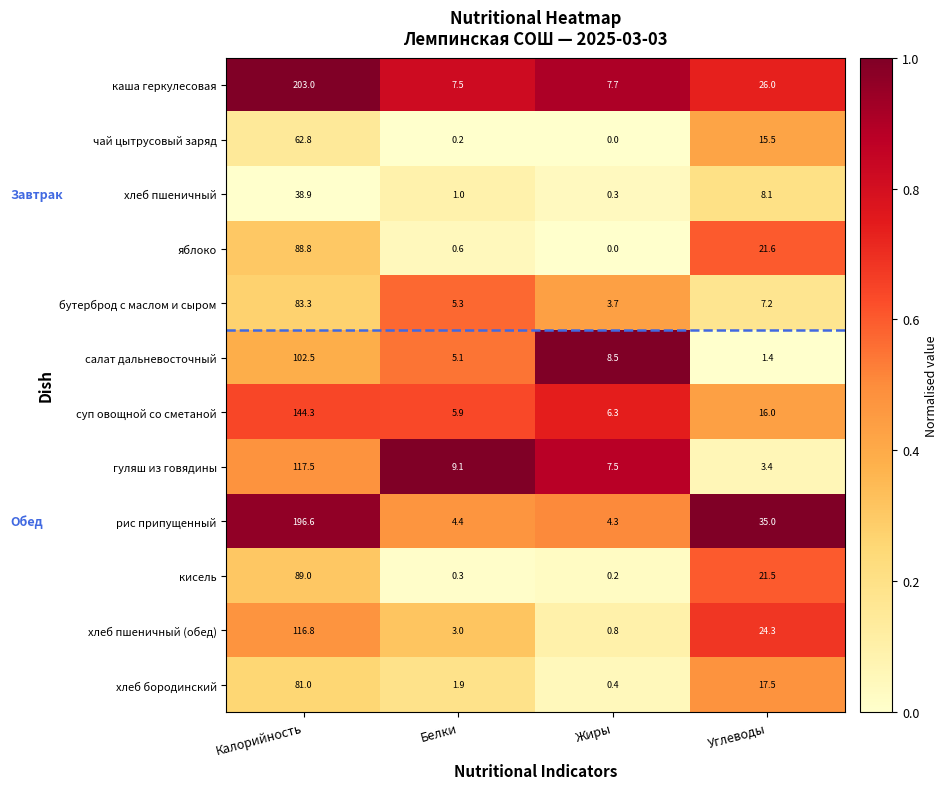

What is the spread (max minus min) of values at Жиры?

8.5